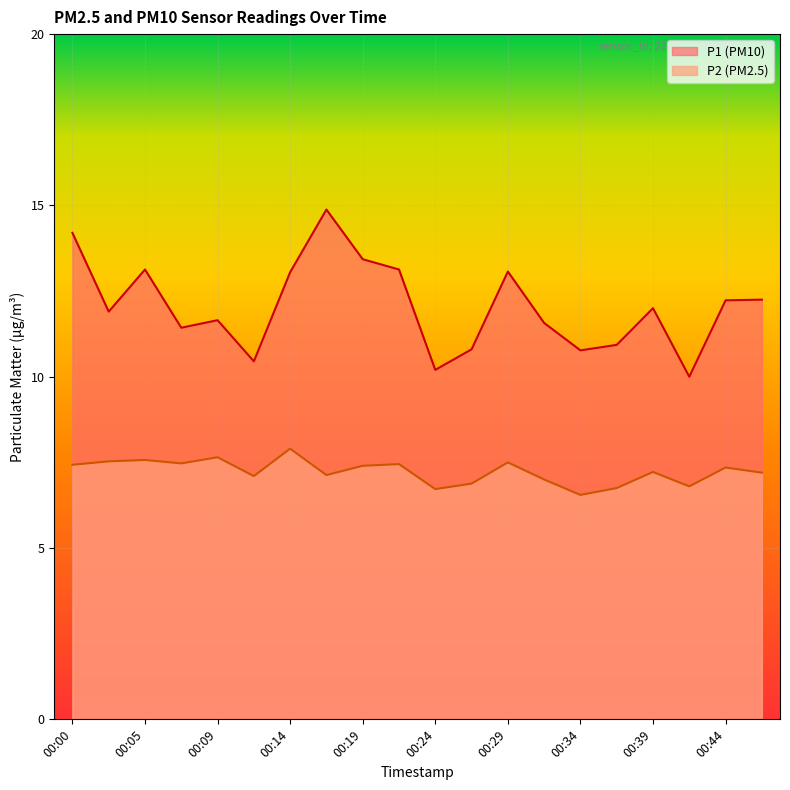

List the series in order of their peak value, lowest first.

P2 (PM2.5), P1 (PM10)